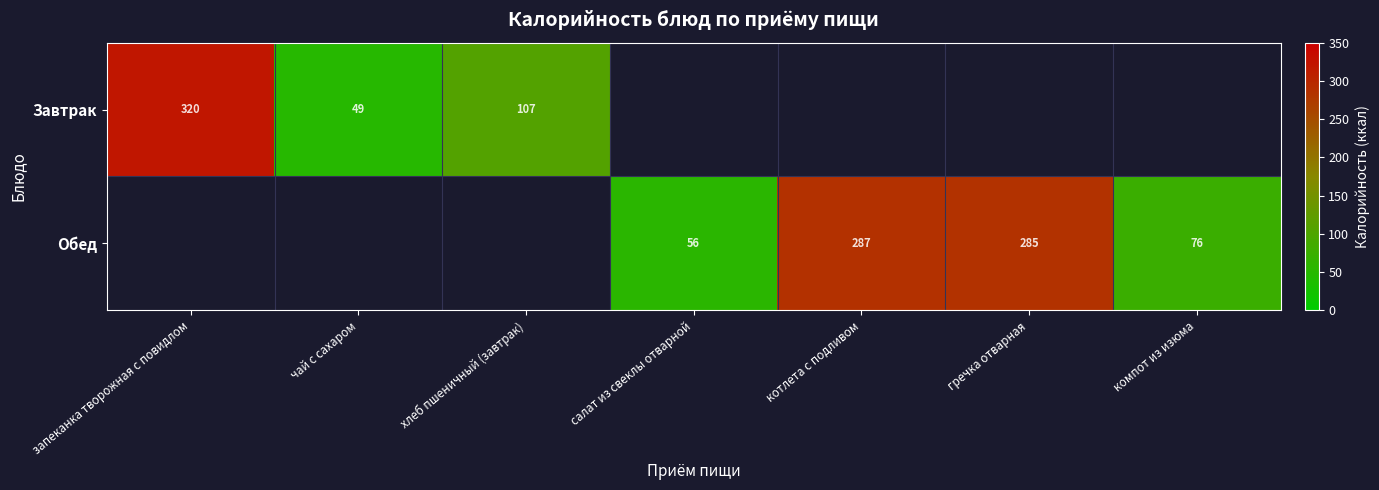

Is the value of Завтрак at запеканка творожная с повидлом greater than the value of Обед at компот из изюма?

Yes